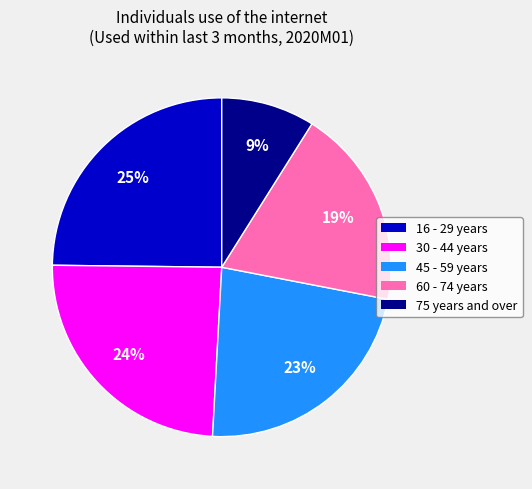

Approximately how many times larger is the value at 16 - 29 years compared to 60 - 74 years?

1.3